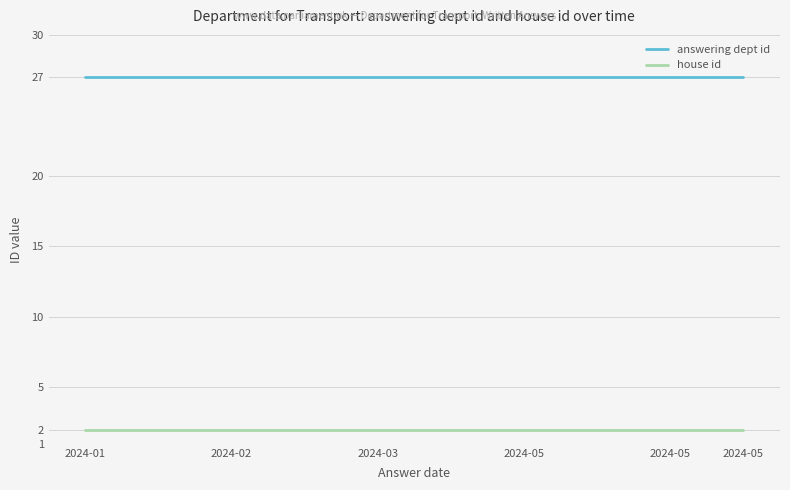

What is the maximum value for answering dept id?

27